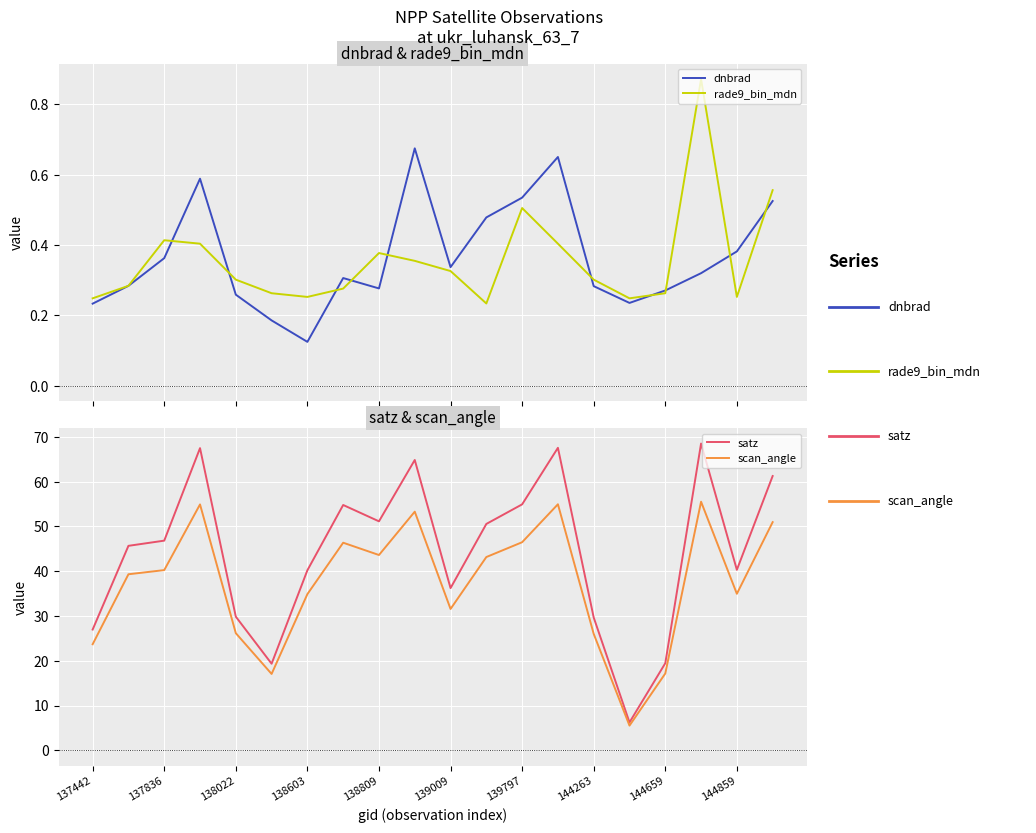

Is it true that scan_angle equals 12.4 at 144263?

False